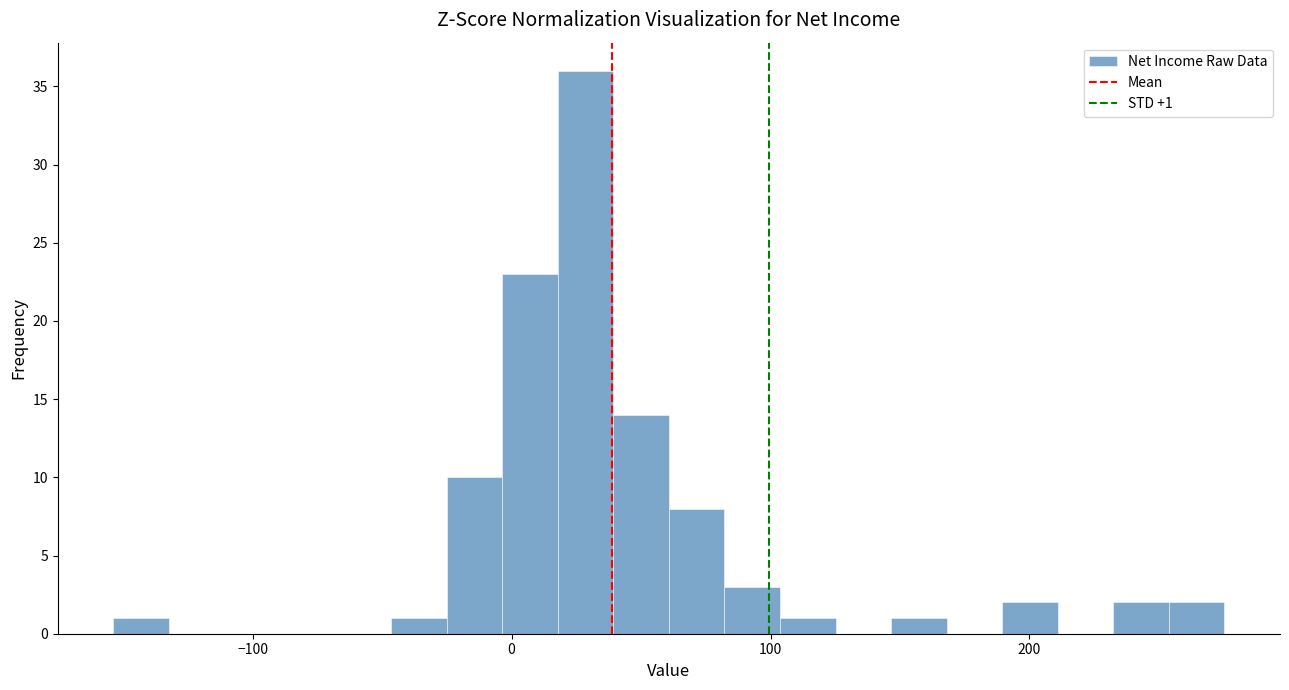

Around what value on the x-axis is the tallest bar? Give the approximate position of its centre, as read against the axis.

30